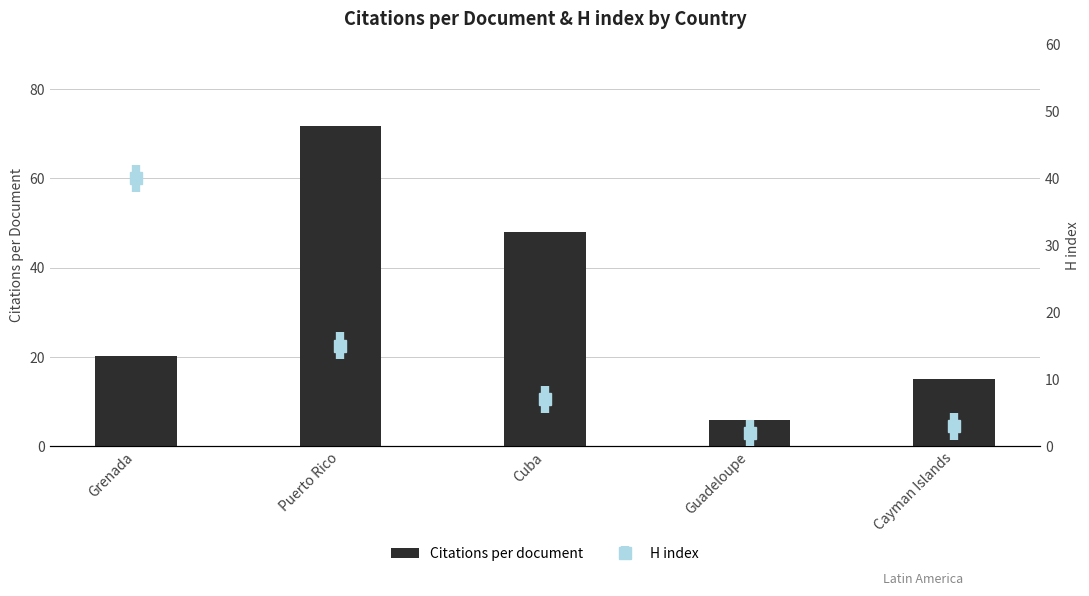

At which category does the chart reach its peak across all series?

Puerto Rico